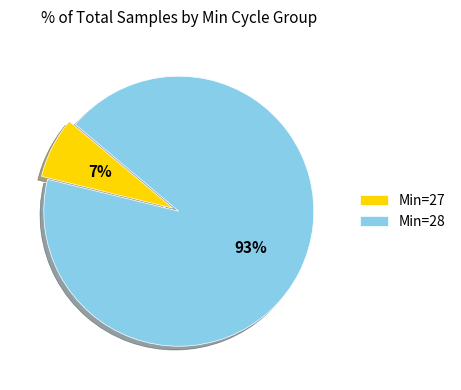

Is the sum of Min=28 and Min=27 greater than half?

Yes